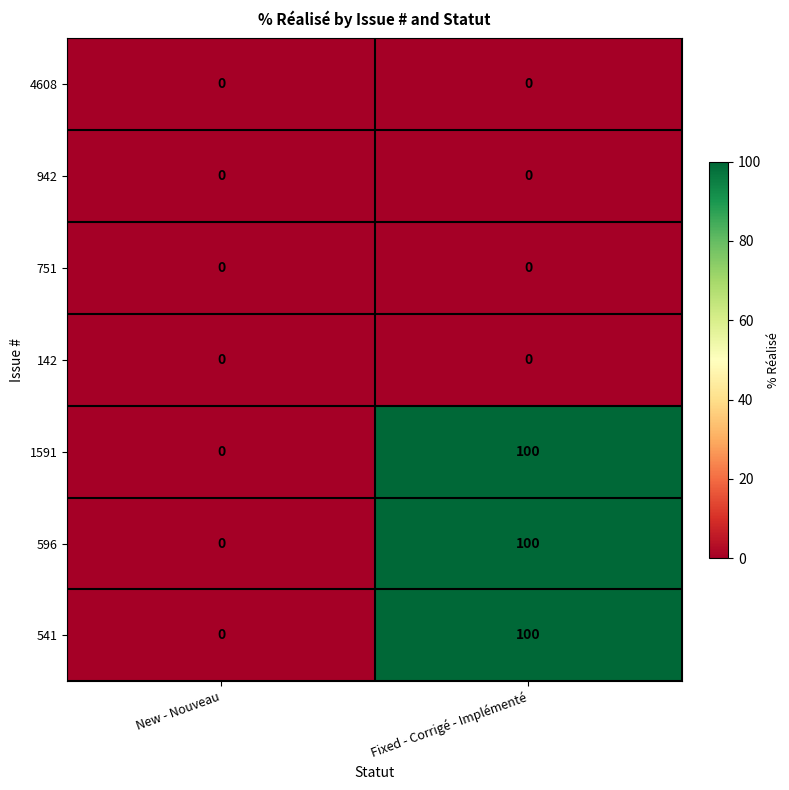

Reading right to left, extract all data points from this chart.

4608: Fixed - Corrigé - Implémenté=0	New - Nouveau=0
942: Fixed - Corrigé - Implémenté=0	New - Nouveau=0
751: Fixed - Corrigé - Implémenté=0	New - Nouveau=0
142: Fixed - Corrigé - Implémenté=0	New - Nouveau=0
1591: Fixed - Corrigé - Implémenté=100	New - Nouveau=0
596: Fixed - Corrigé - Implémenté=100	New - Nouveau=0
541: Fixed - Corrigé - Implémenté=100	New - Nouveau=0